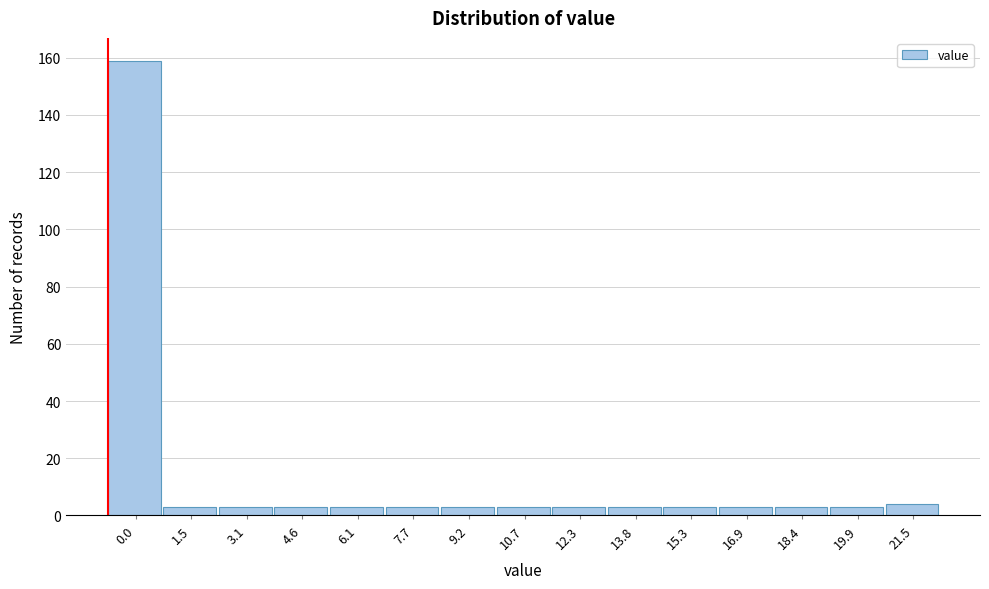

Reading left to right, what are all the values shown in this chart?

0.0=159	1.5=3	3.1=3	4.6=3	6.1=3	7.7=3	9.2=3	10.7=3	12.3=3	13.8=3	15.3=3	16.9=3	18.4=3	19.9=3	21.5=4